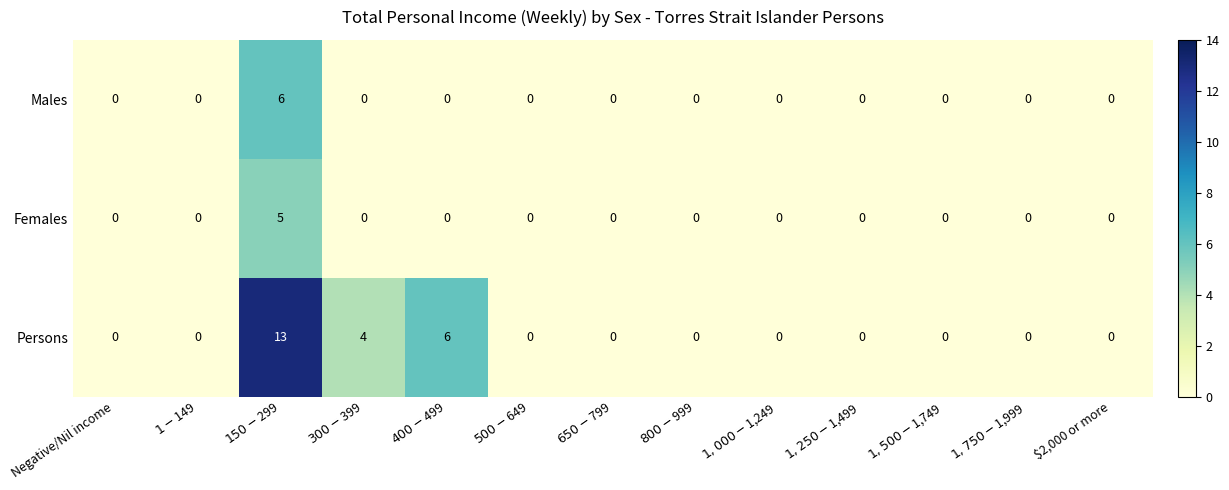

How many data points in Males are above 0?

1